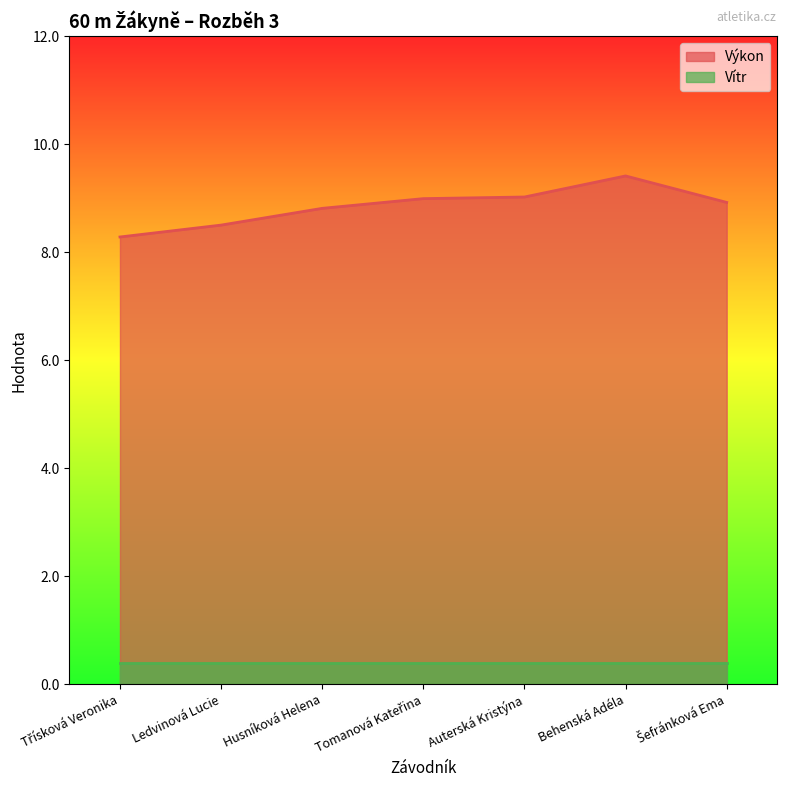

How many lines are shown in the chart?

2